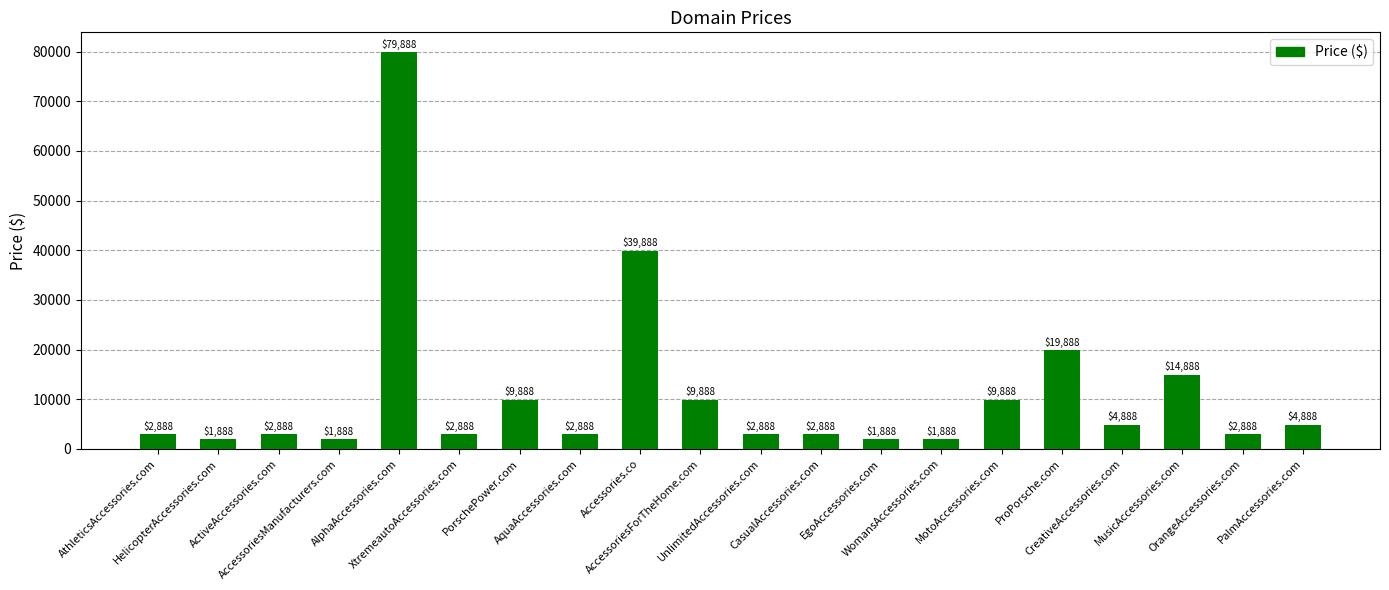

What position from the left is OrangeAccessories.com?

19